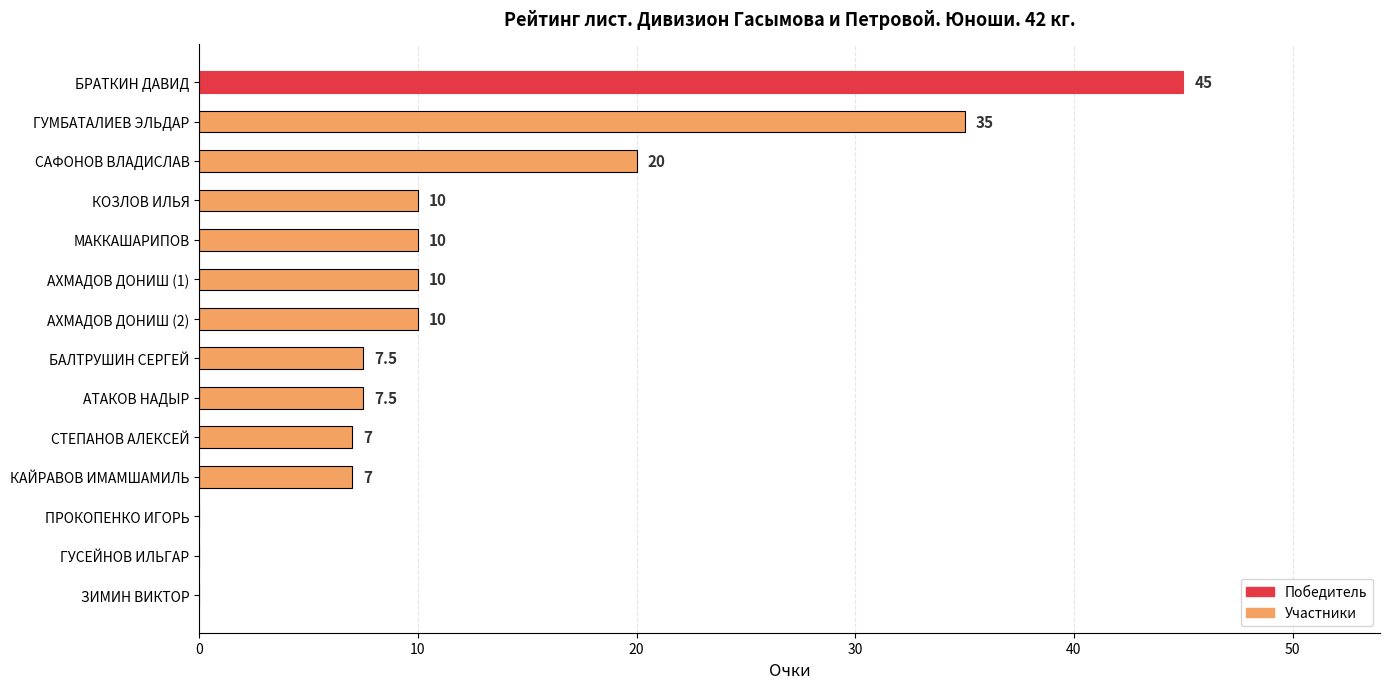

Which label corresponds to the largest value in the chart?

БРАТКИН ДАВИД